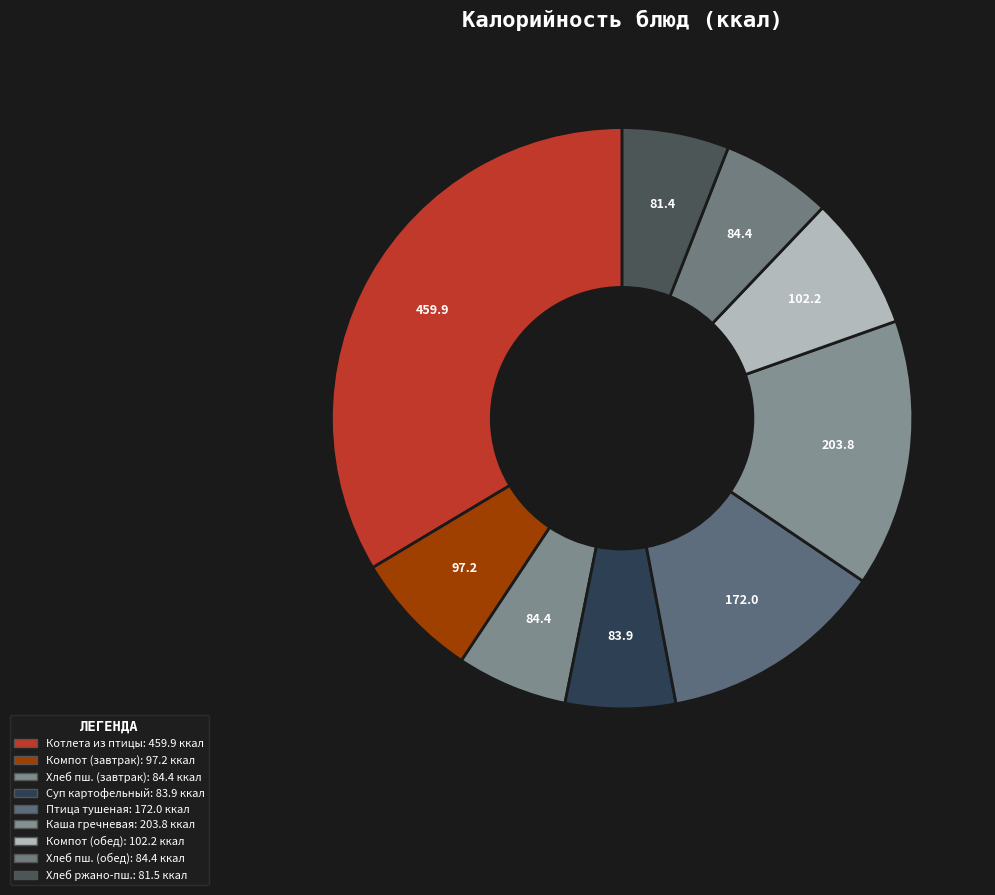

Is there any slice that represents more than half of the pie?

No